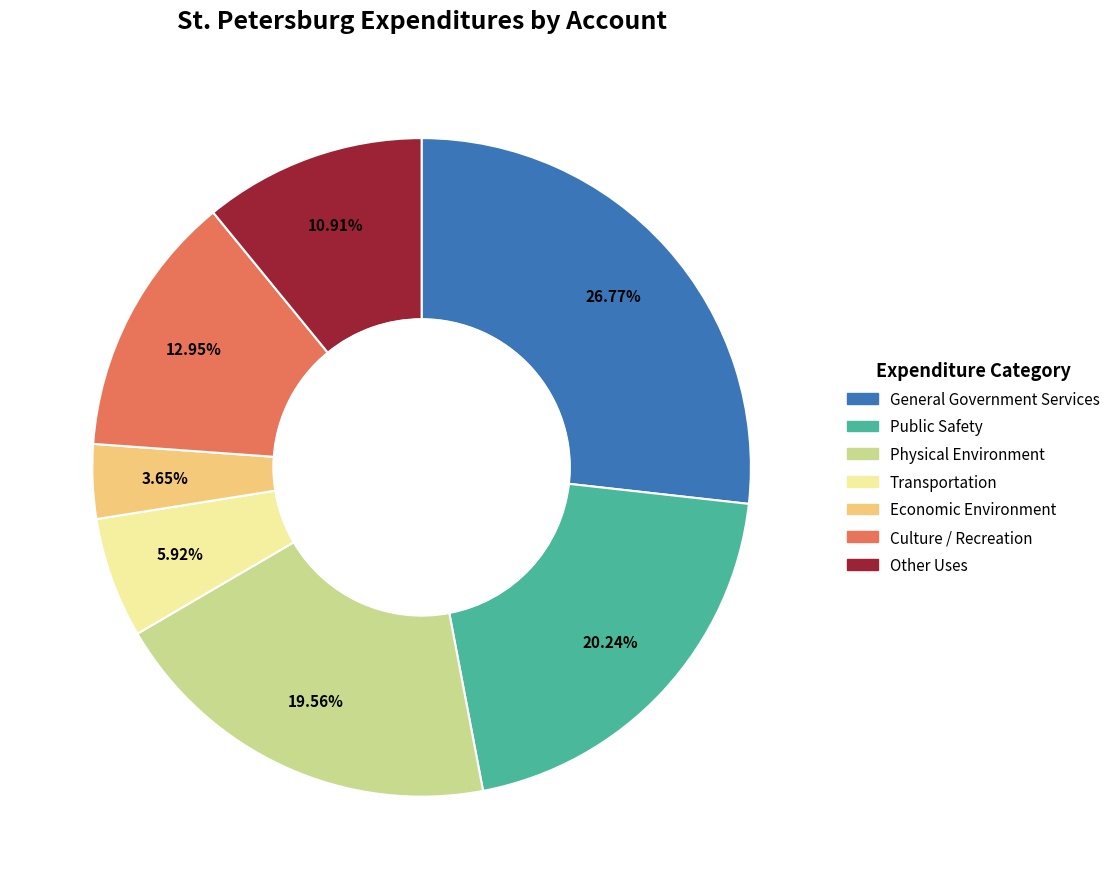

Is Other Uses the majority of the pie?

No